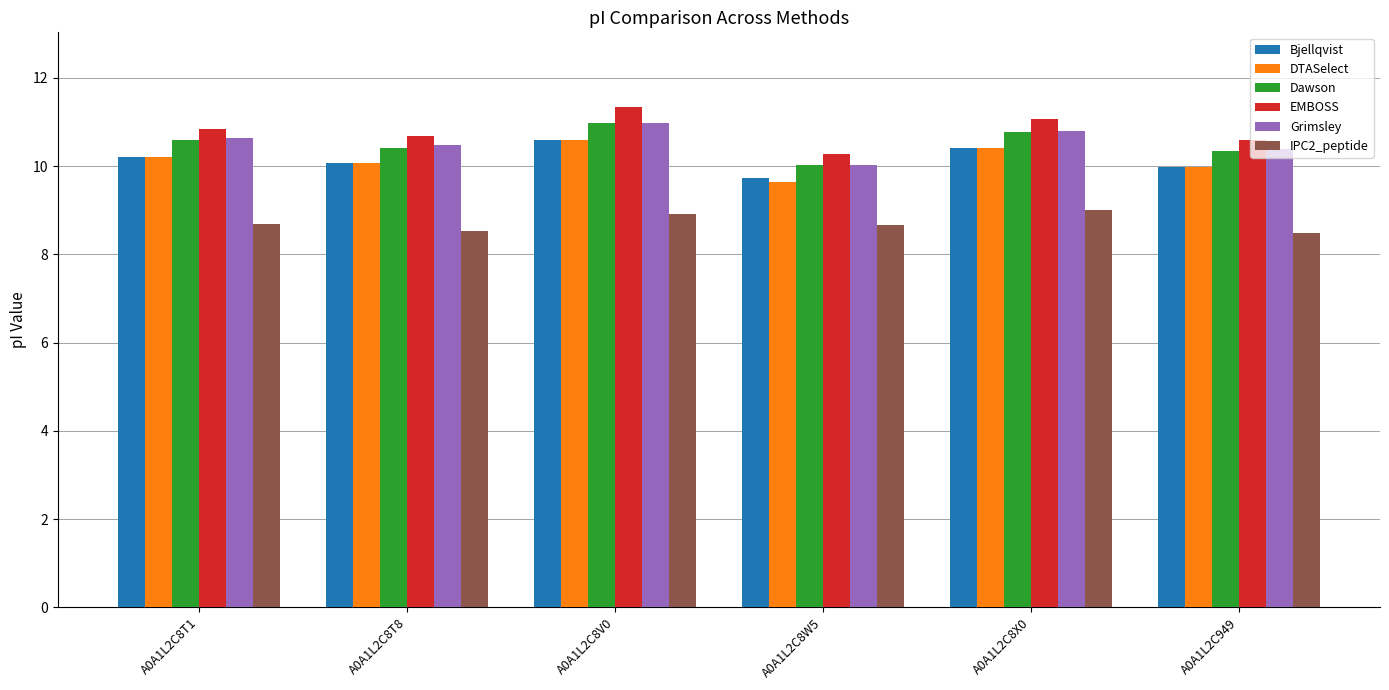

What is the difference between the EMBOSS values at A0A1L2C8T1 and A0A1L2C8W5?

0.6